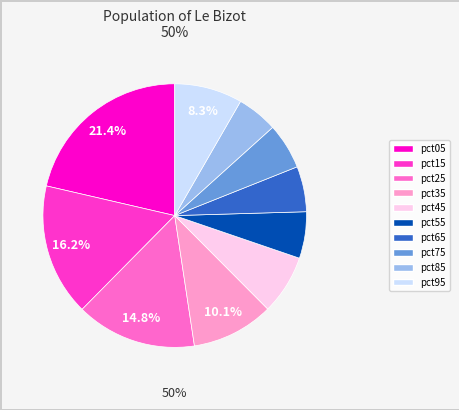

To the nearest percent, what portion does pct85 represent?

5%